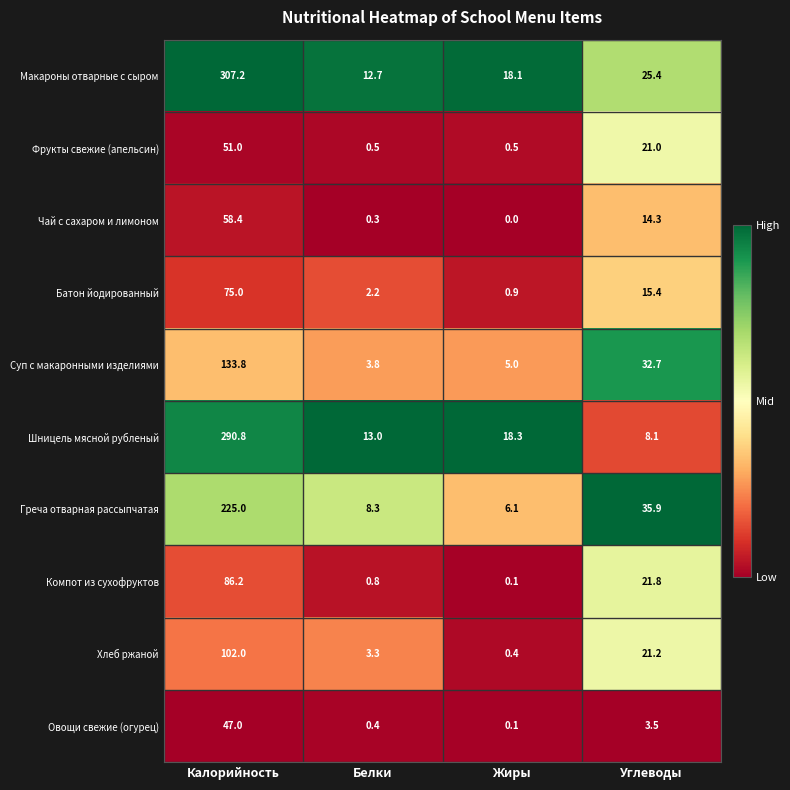

At which category does the chart reach its peak across all series?

Калорийность